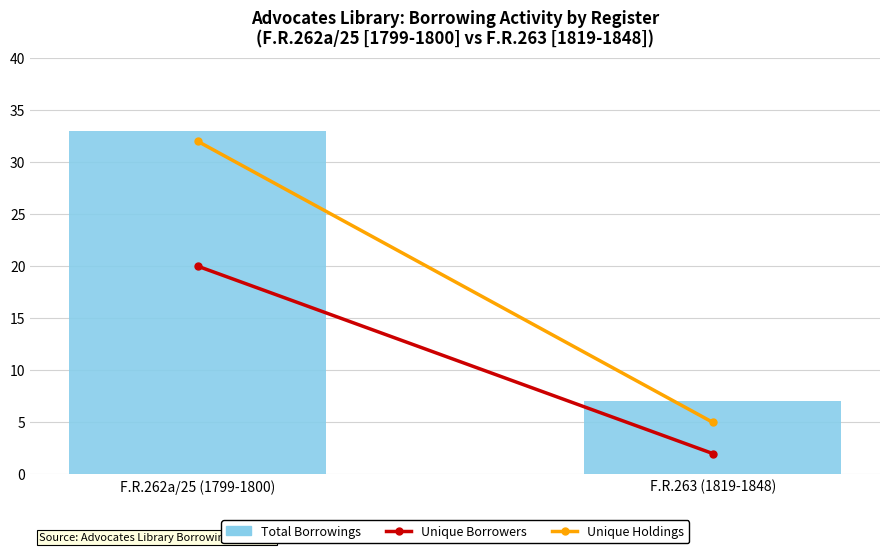

What is the label of the 1st bar from the right?

F.R.263 (1819-1848)